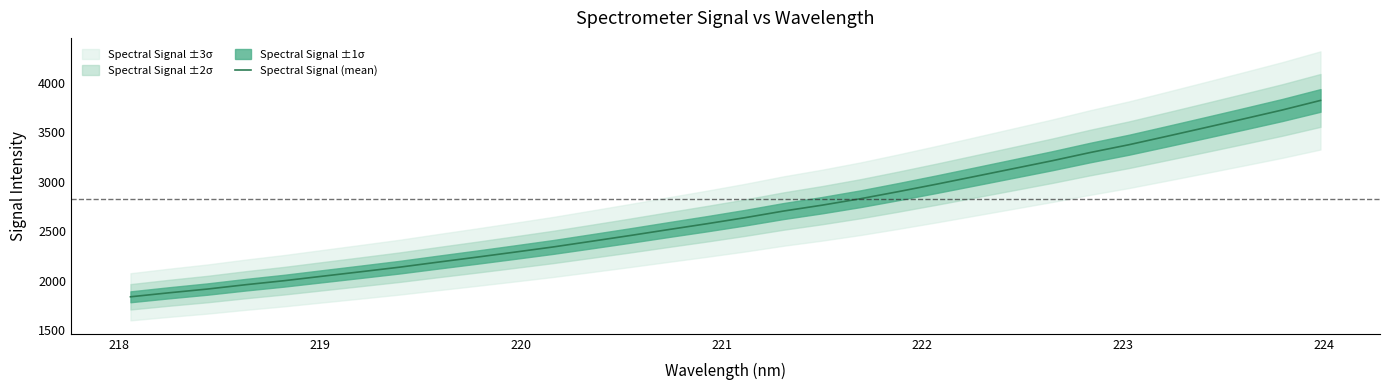

True or false: there are more than 1 points higher than both neighbors.

False